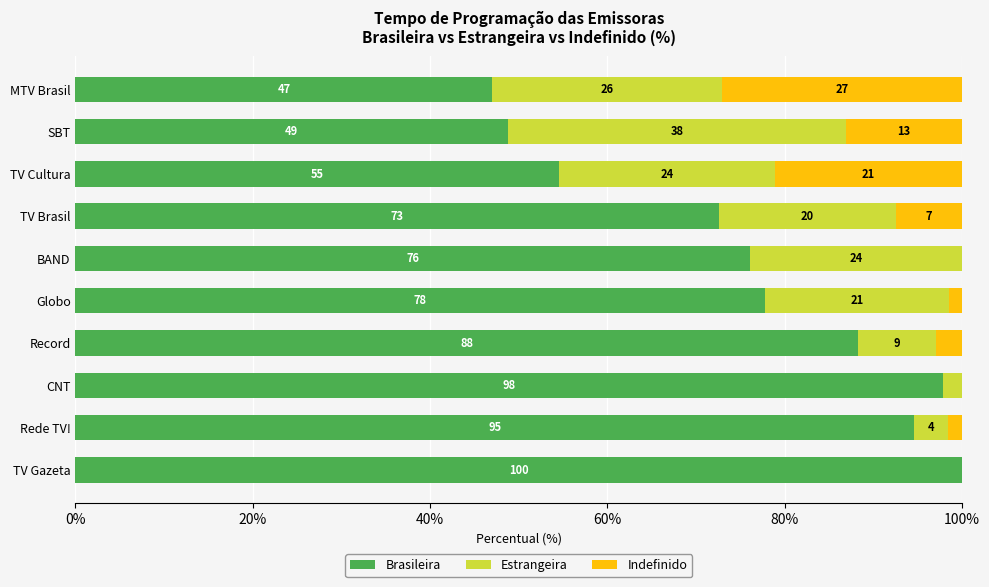

What are all the series names shown in the legend?

Brasileira, Estrangeira, Indefinido